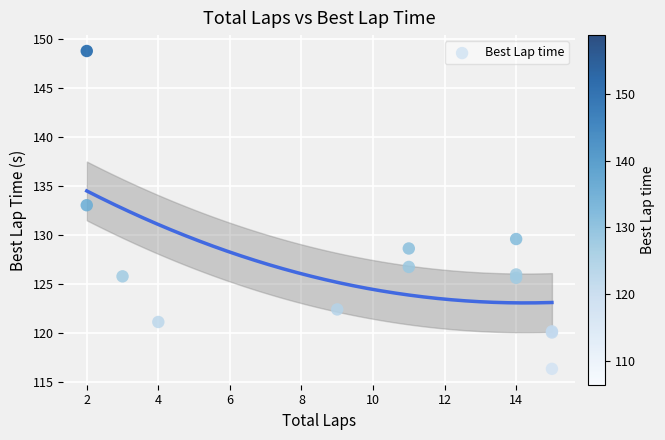

What Y value in the scatter plot is closest to 132?

133.1